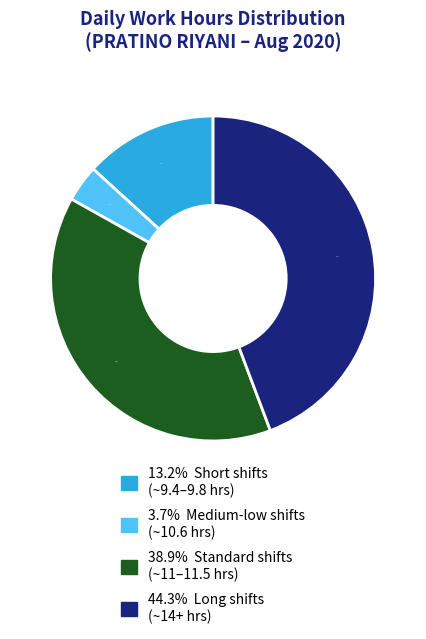

Does any single category account for the majority?

No